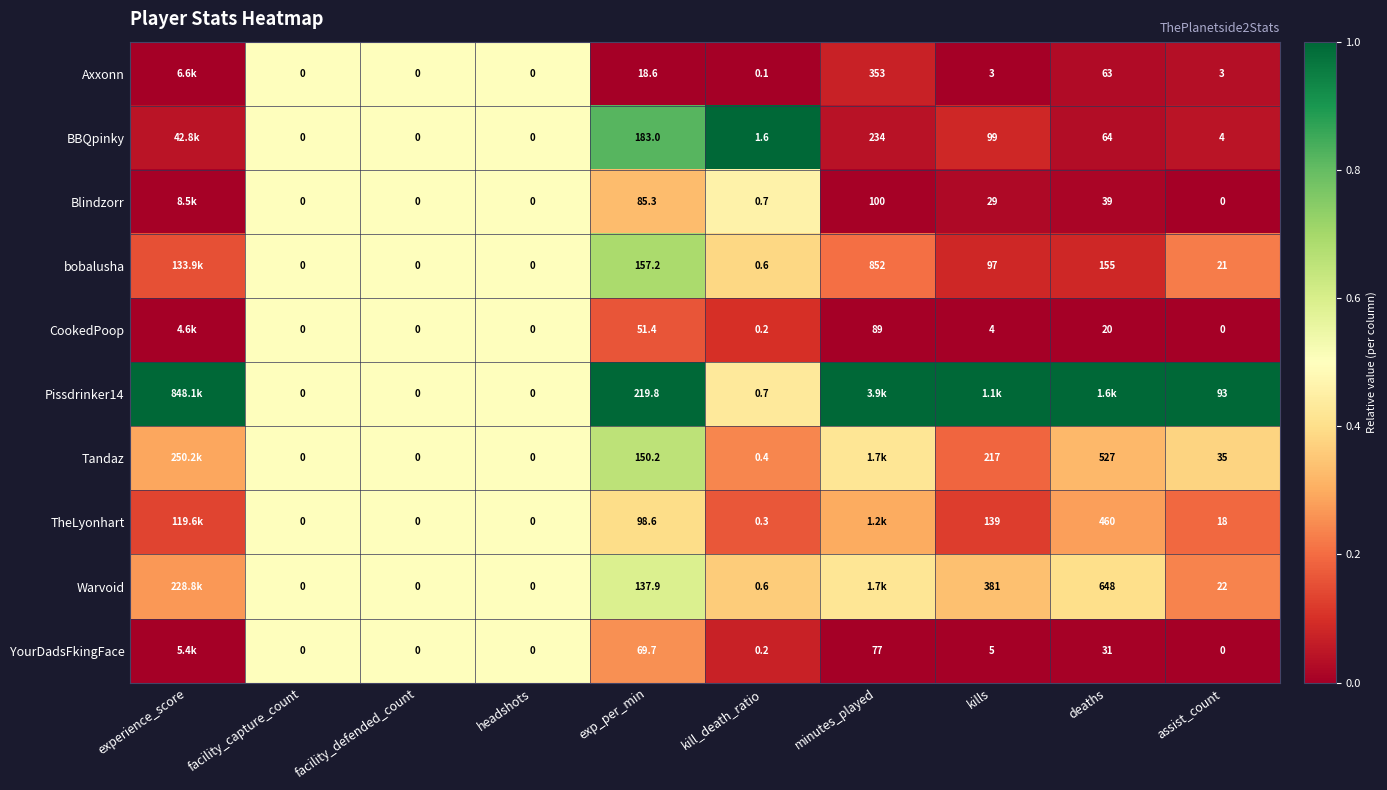

Is the value of Warvoid at facility_capture_count greater than the value of bobalusha at exp_per_min?

No